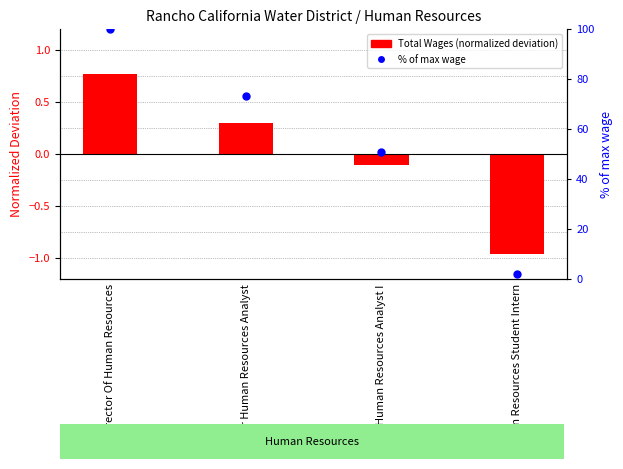

What are all the series names shown in the legend?

Total Wages (normalized deviation), % of max wage